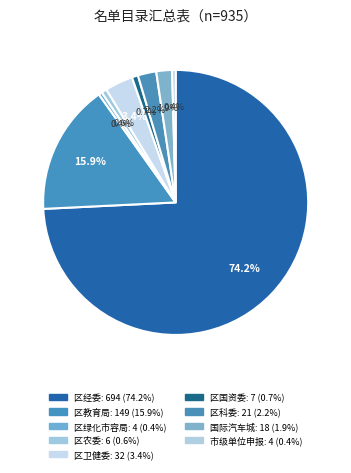

How many slices are in this pie chart?

9